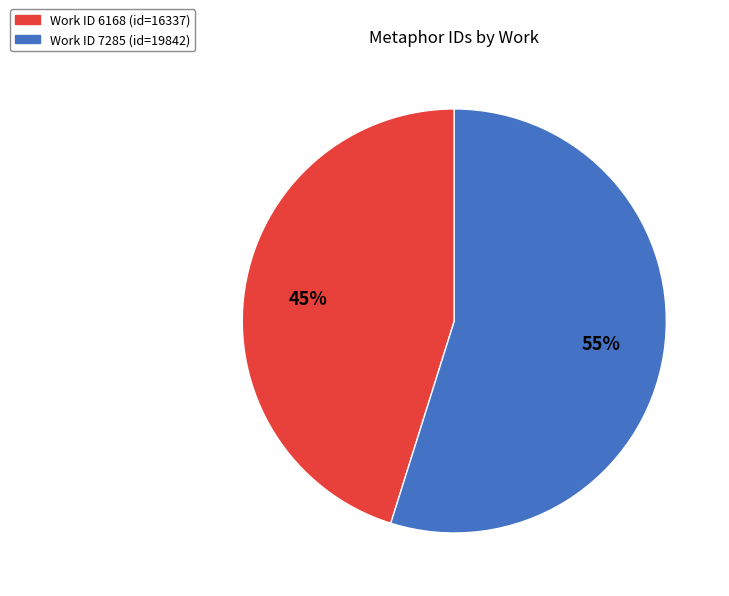

How many slices are in this pie chart?

2